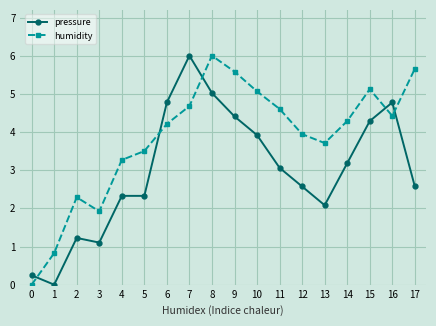

What is the average value of the humidity series?

3.8